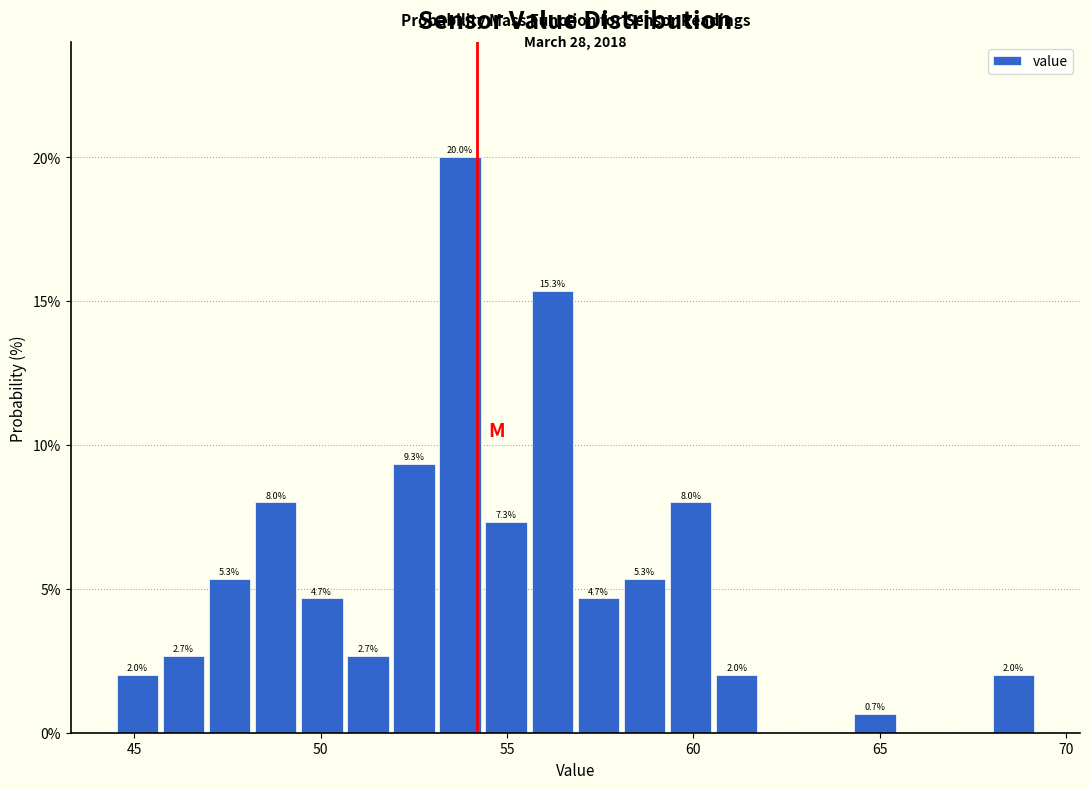

Around what value on the x-axis is the tallest bar? Give the approximate position of its centre, as read against the axis.

53.5